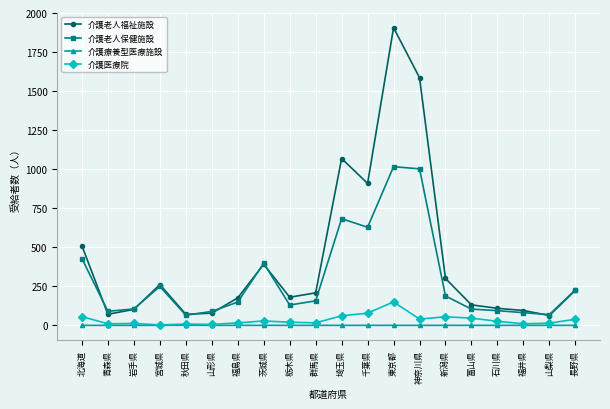

In 介護医療院, how many points are lower than both neighbors (excluding endpoints)?

6